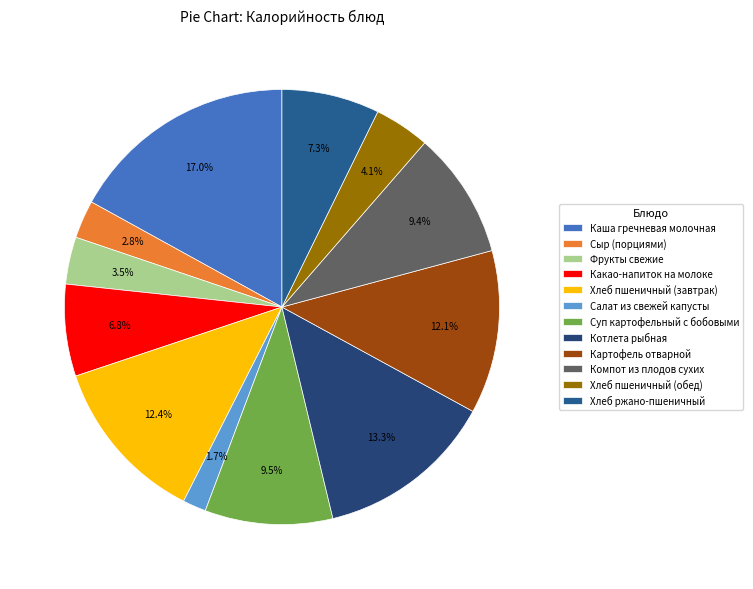

What percentage is the Каша гречневая молочная slice, to the nearest percent?

17%